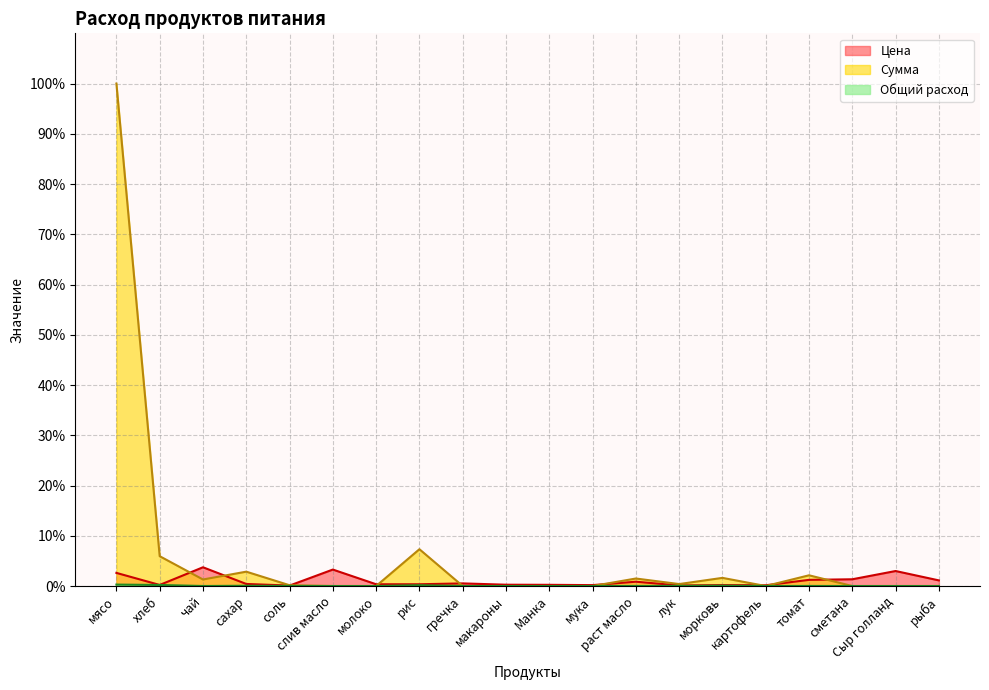

Between рис and рыба, which is larger?

рыба